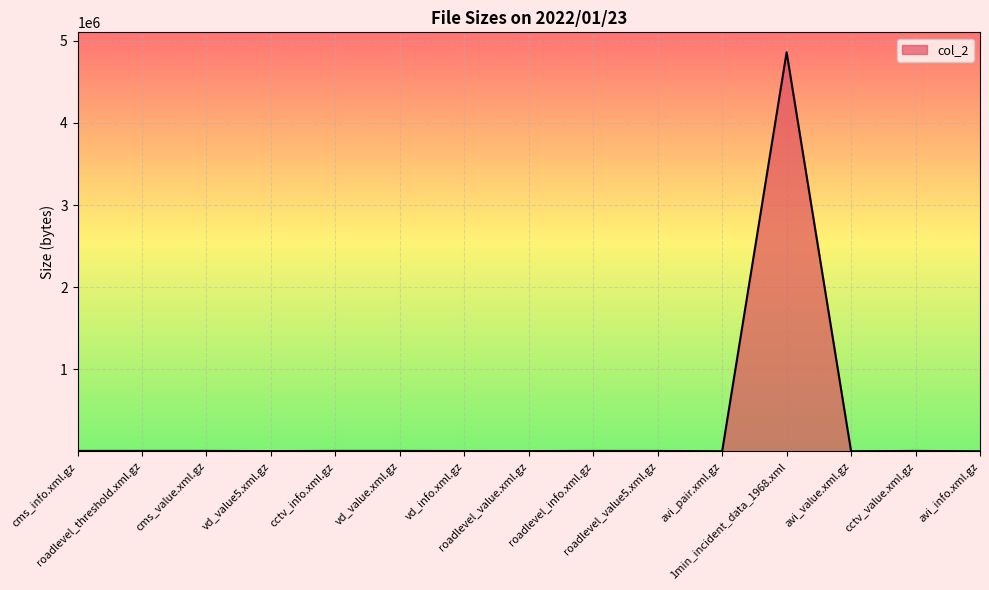

What is the maximum value shown in the chart?

4860892